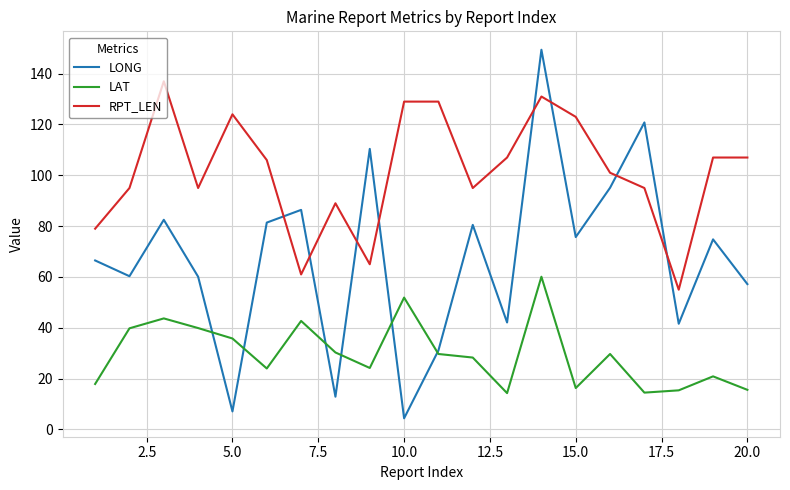

What is the maximum value for RPT_LEN?

137.0